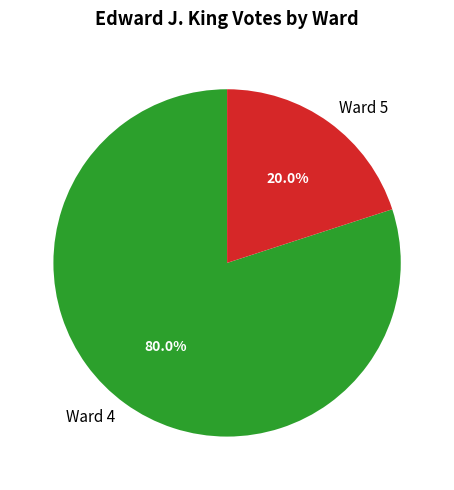

How much of the chart is everything except Ward 4?

20.0%